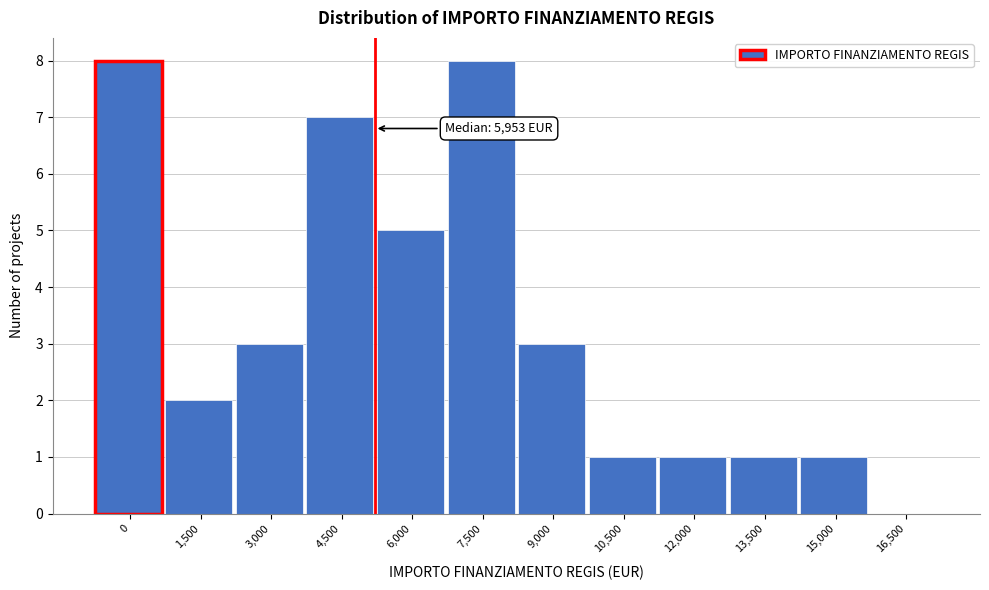

Reading left to right, transcribe all the data shown in this chart.

0=8	1,500=2	3,000=3	4,500=7	6,000=5	7,500=8	9,000=3	10,500=1	12,000=1	13,500=1	15,000=1	16,500=0